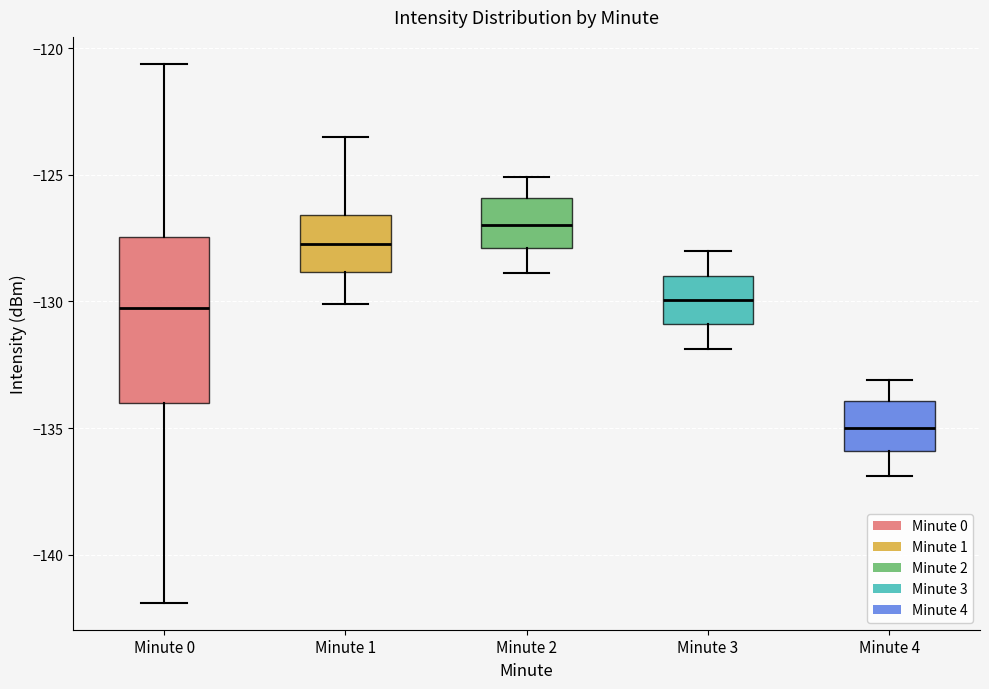

Reading left to right, read every box against the y-axis: the position of its median line, the range the box covers, and the ends of its whiskers. The values are not printed on the chart, so give them approximately, as read against the axis.

Minute 0: median -130.0, box -134.0 to -127.5, whiskers -142.0 to -120.5
Minute 1: median -127.5, box -129.0 to -126.5, whiskers -130.0 to -123.5
Minute 2: median -127.0, box -128.0 to -126.0, whiskers -129.0 to -125.0
Minute 3: median -130.0, box -131.0 to -129.0, whiskers -132.0 to -128.0
Minute 4: median -135.0, box -136.0 to -134.0, whiskers -137.0 to -133.0